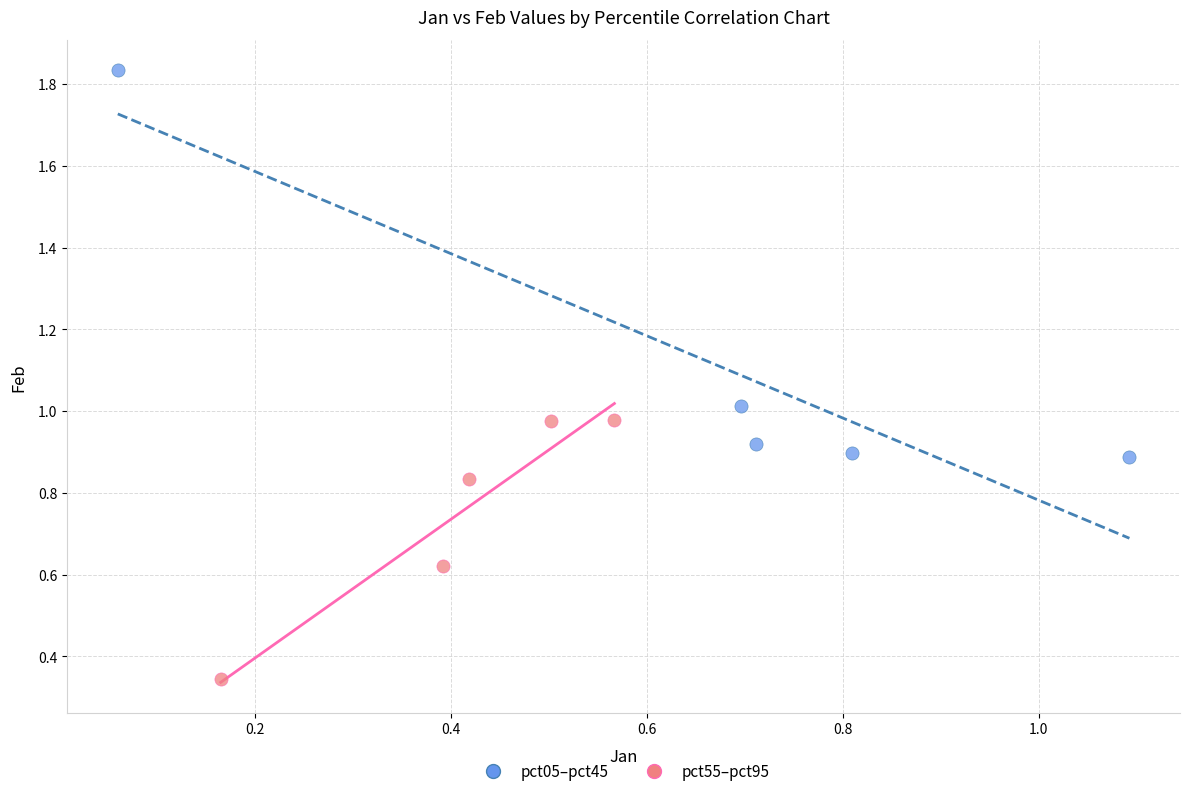

Which series contains the lowest Y value?

pct55–pct95